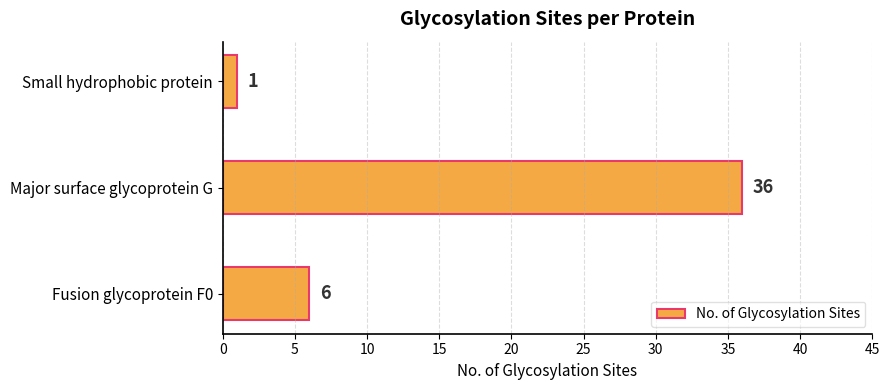

The value at Major surface glycoprotein G is 36. True or false?

True